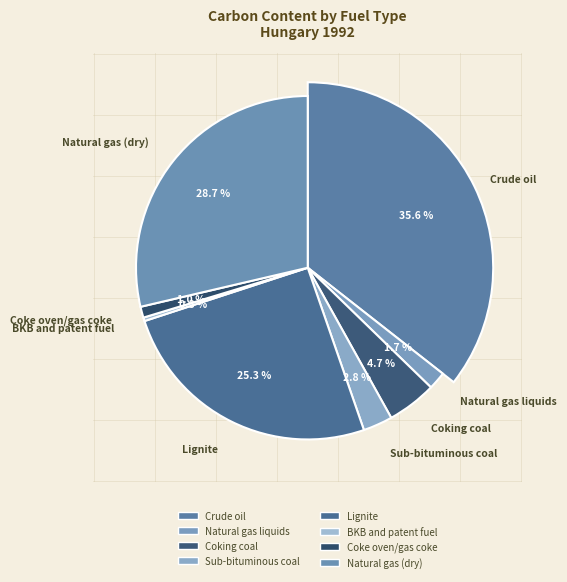

Is it true that Natural gas liquids is 9% of the pie?

False